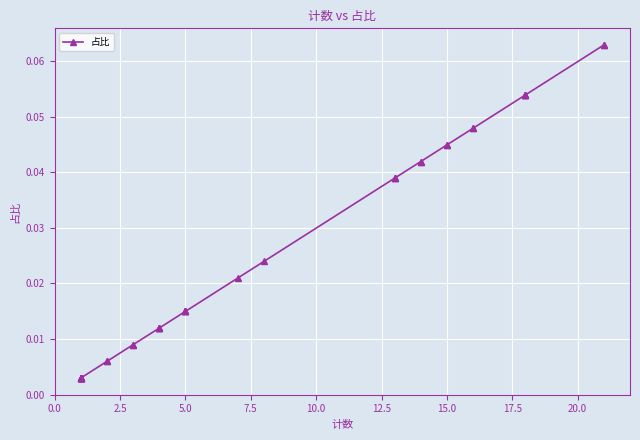

What is the difference between the second highest and second lowest values?

0.1